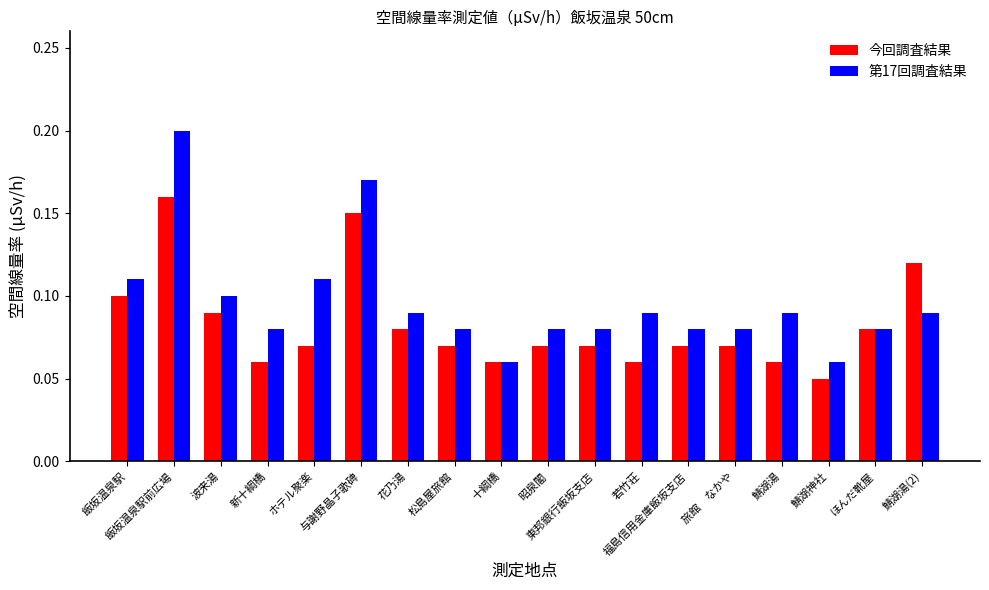

What is the sum of all 第17回調査結果 values?

1.7